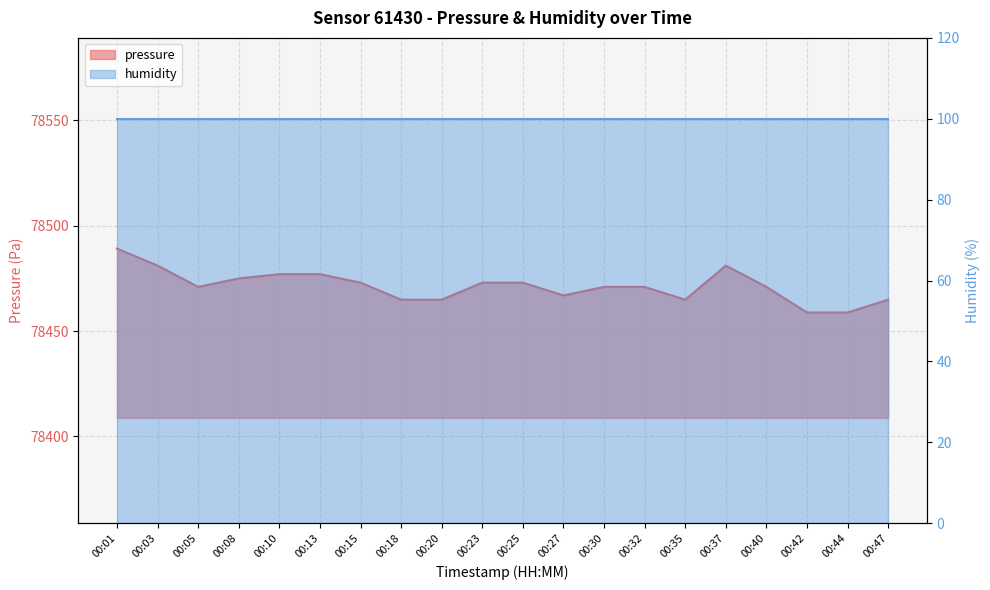

How many interior local peaks (higher than both neighbors) does the data have?

1